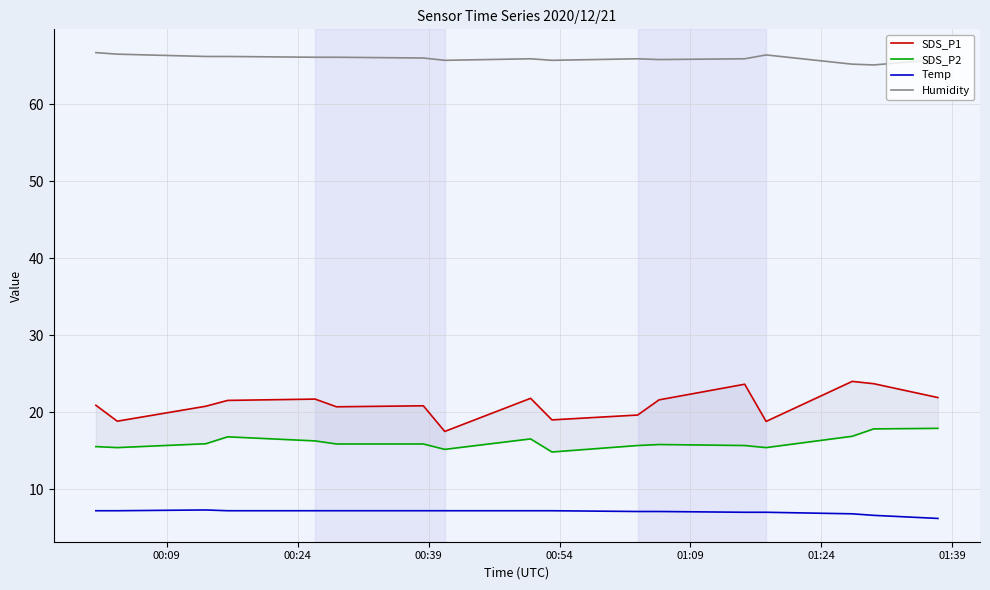

At how many categories does at least one series exceed 50?

17